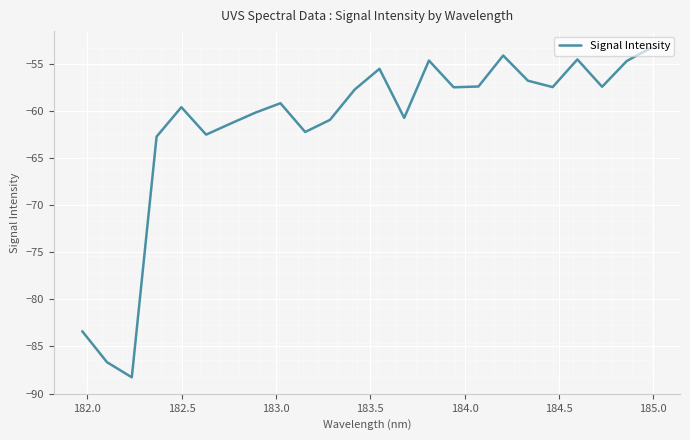

What is the maximum value for Signal Intensity?

-53.3